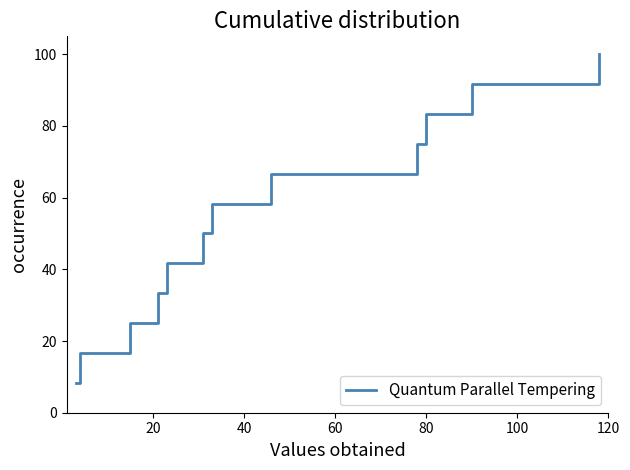

What is the smallest value displayed?

8.3